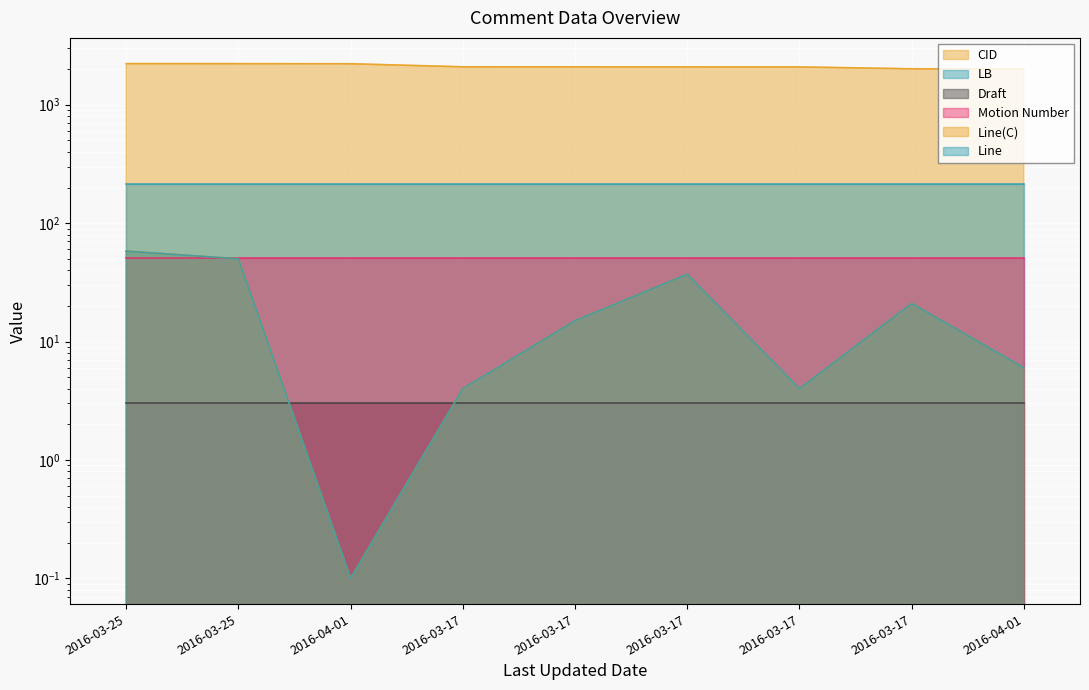

At which category does Line reach its first local peak?

2016-03-17